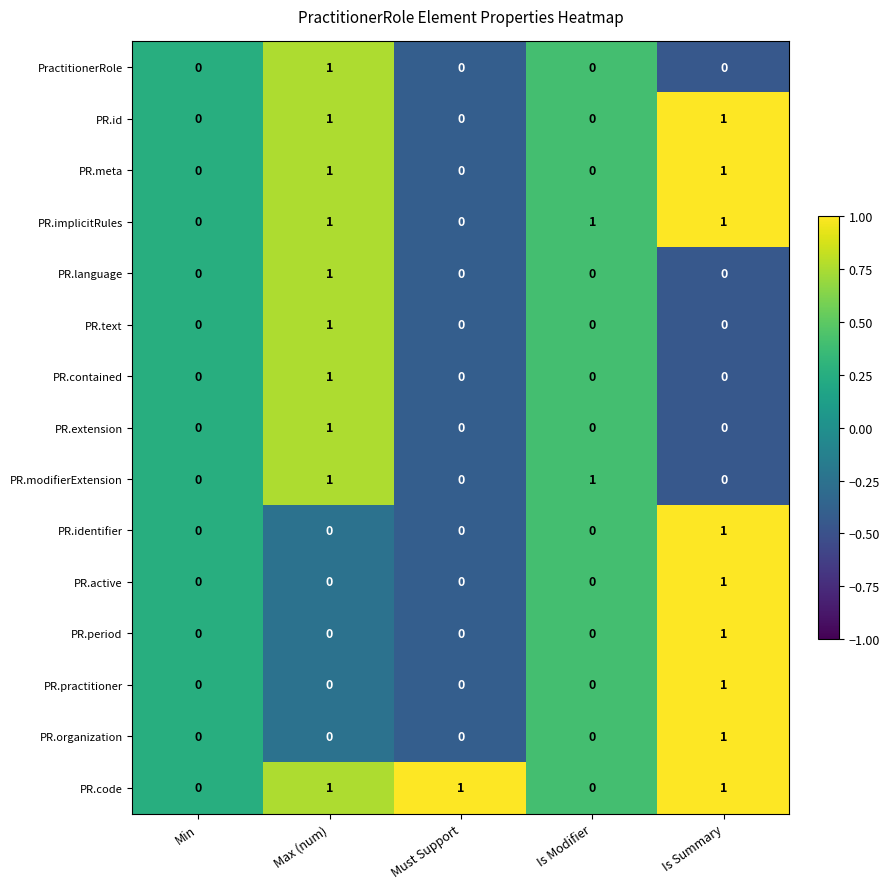

What is the total value across all series at Max (num)?

10